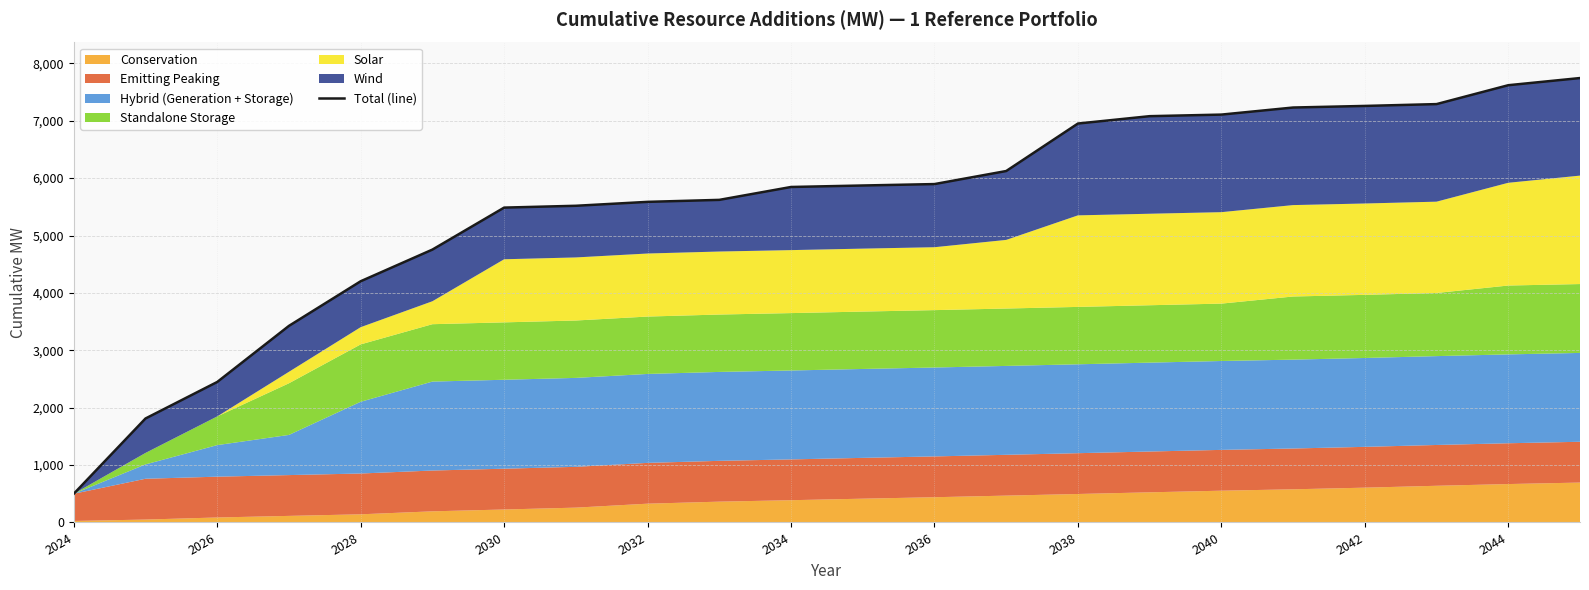

True or false: the data shows 11690.9 at 19.

False